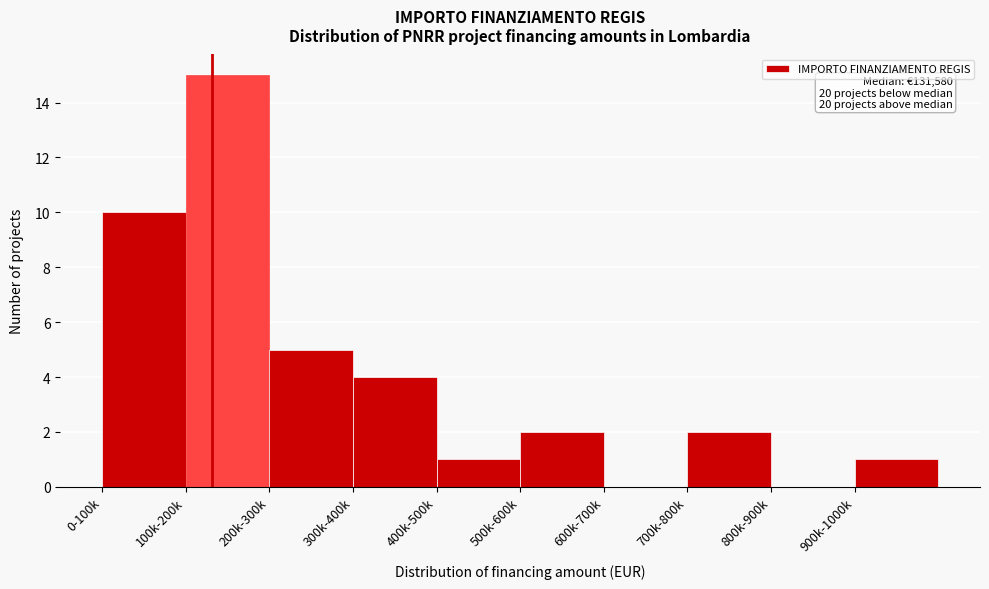

Reading left to right, what are all the values shown in this chart?

0-100k=10	100k-200k=15	200k-300k=5	300k-400k=4	400k-500k=1	500k-600k=2	600k-700k=0	700k-800k=2	800k-900k=0	900k-1000k=1